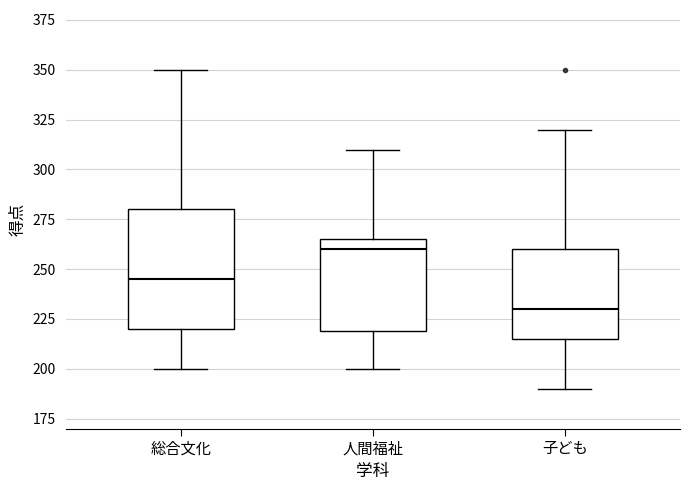

Where does the median line of the box for 総合文化 sit on the y-axis? The values are not printed on the chart, so give them approximately, as read against the axis.

245